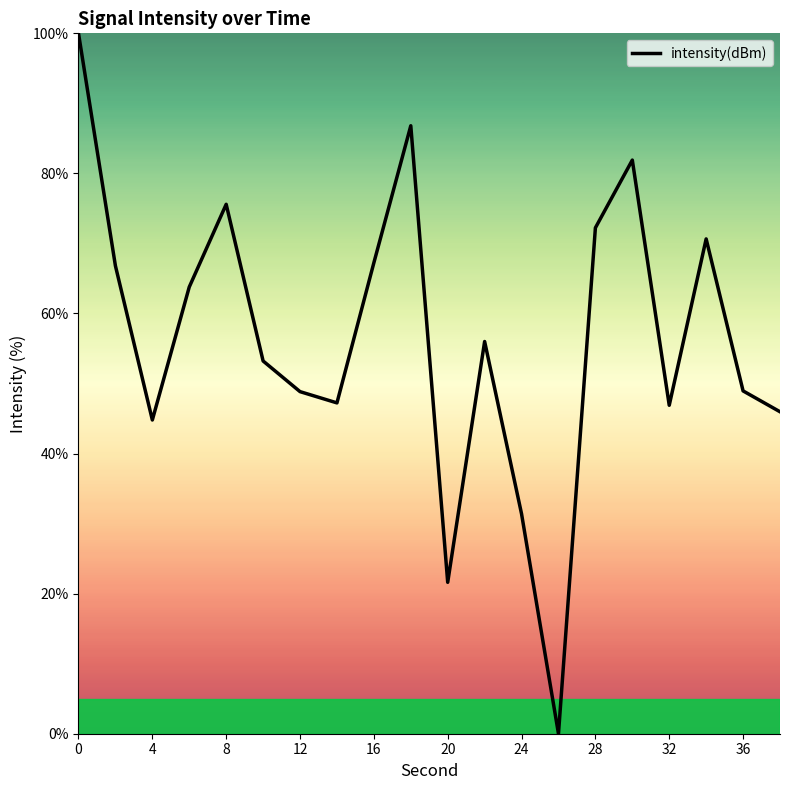

What is the greatest value displayed?

100.0